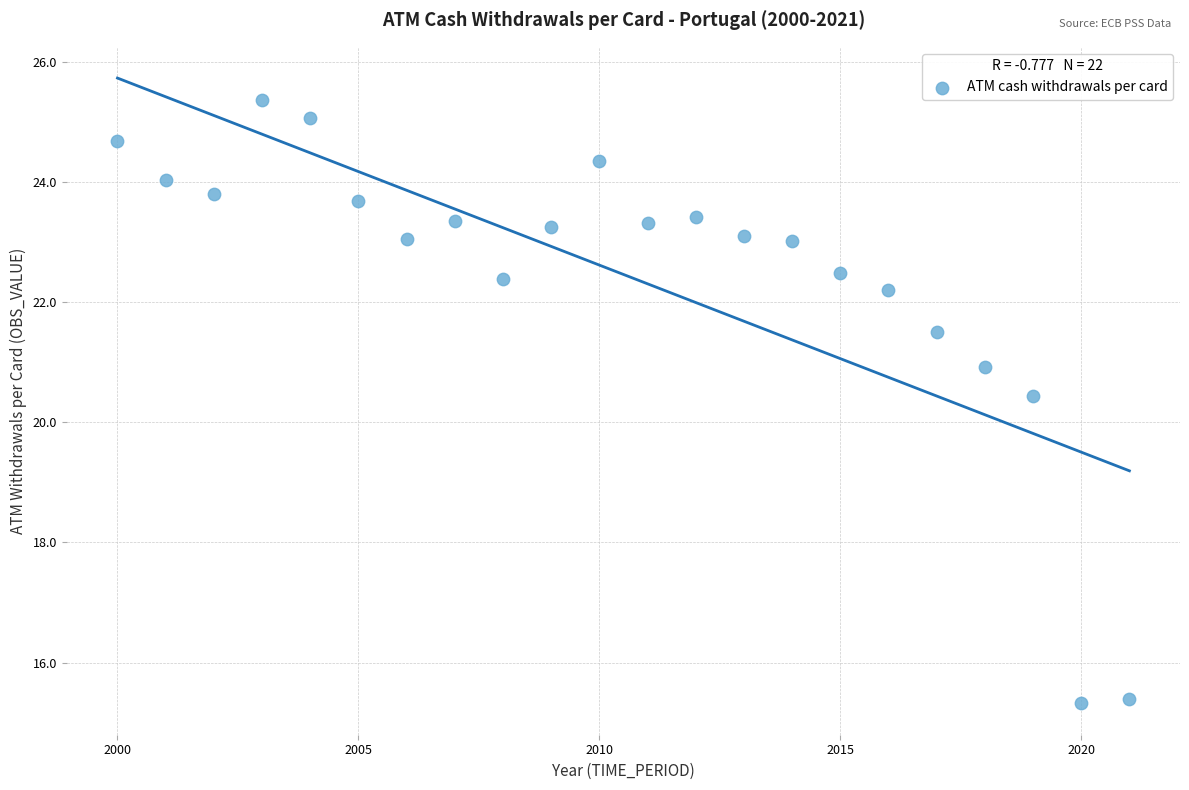

What Y value in the scatter plot is closest to 20?

20.4